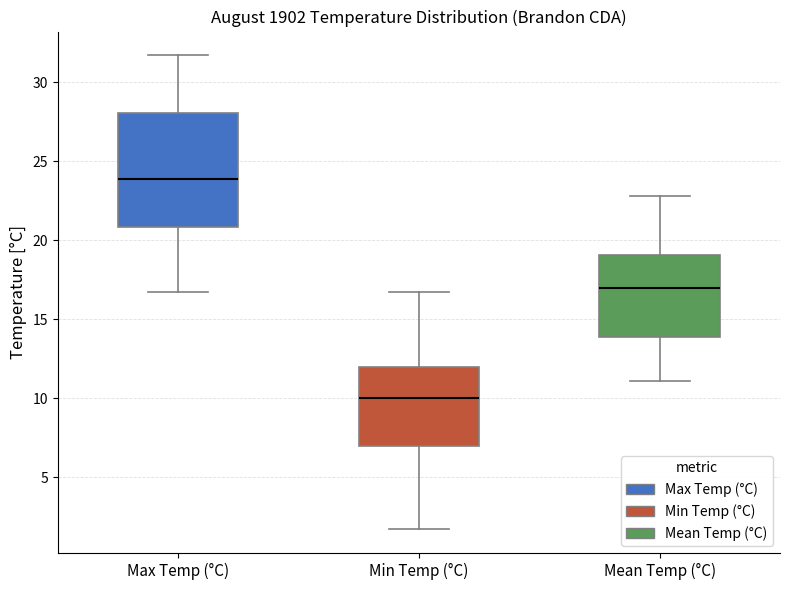

Where is the upper edge of the box for Min Temp (°C) on the y-axis? The values are not printed on the chart, so give them approximately, as read against the axis.

12.0